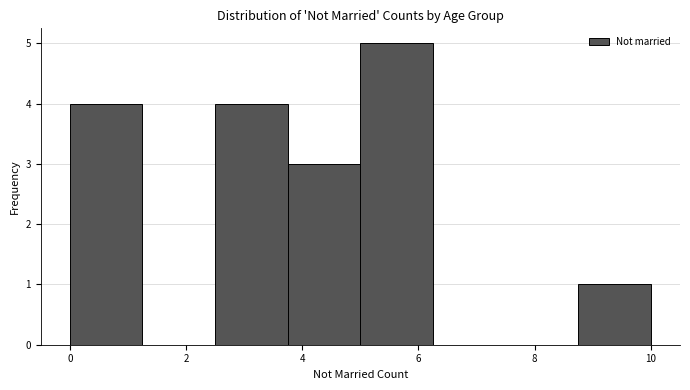

Over which range of the x-axis is the bar tallest?

5.00 to 6.25